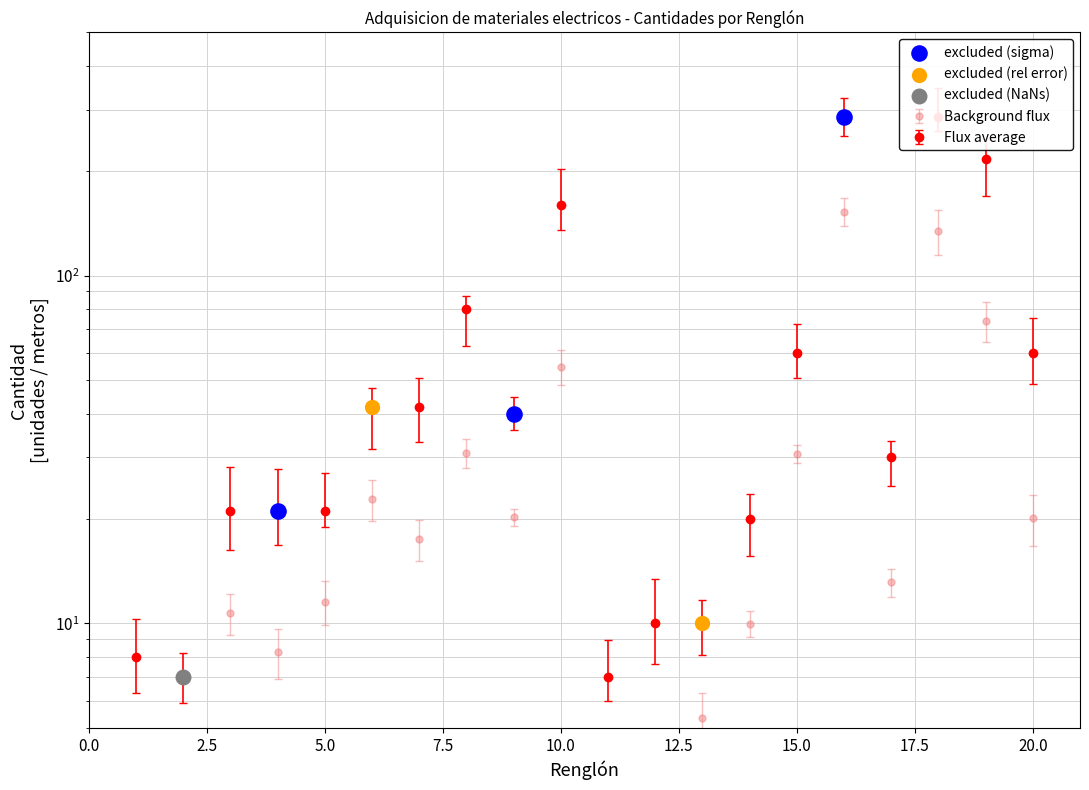

Which has a higher value, 1 or 11?

1